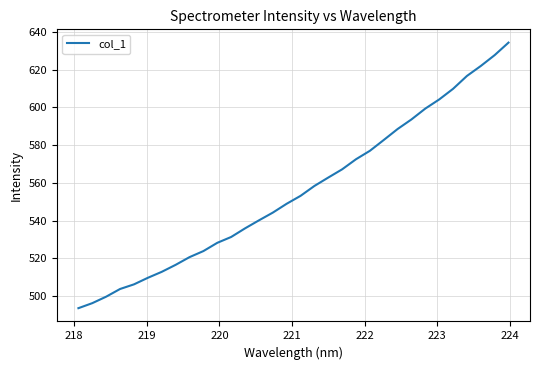

What is the smallest value displayed?

493.6